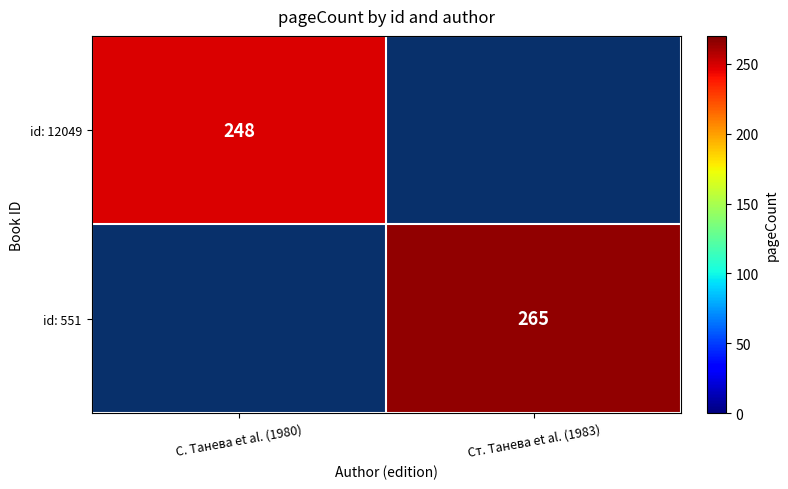

Is it true that id: 551 equals 265 at Ст. Танева et al. (1983)?

True